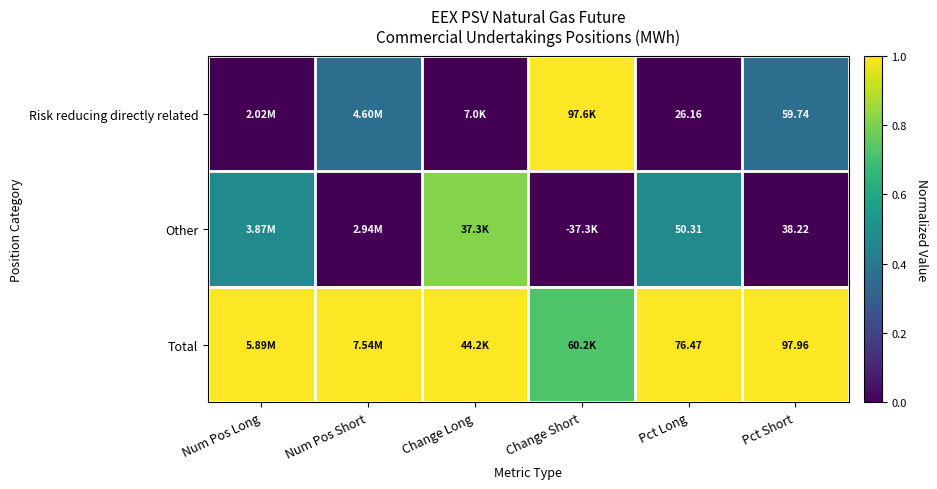

At Change Short, list the series in order from largest to smallest.

Risk reducing directly related, Total, Other